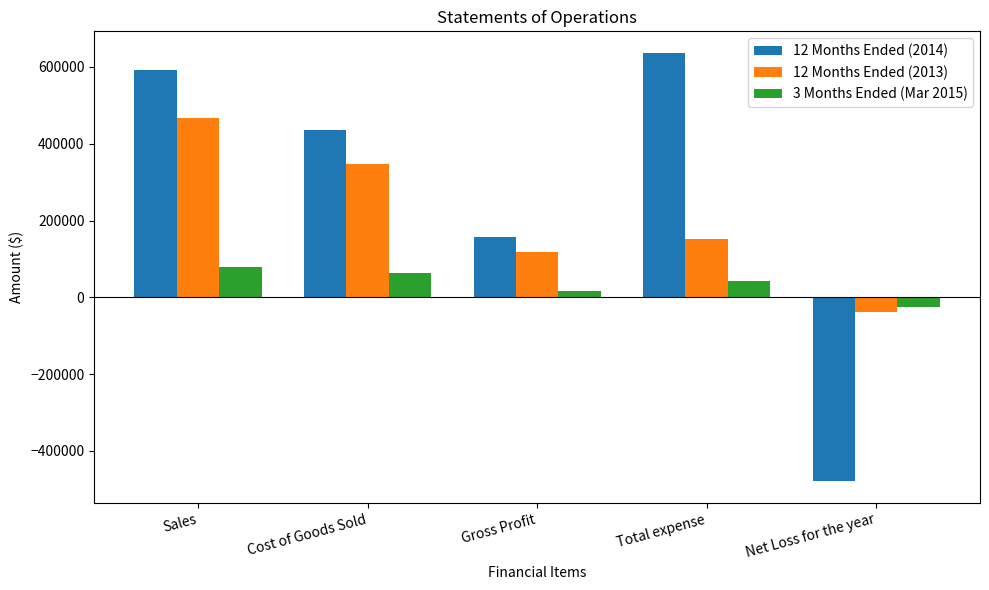

How many negative values does the 12 Months Ended (2013) series have?

1